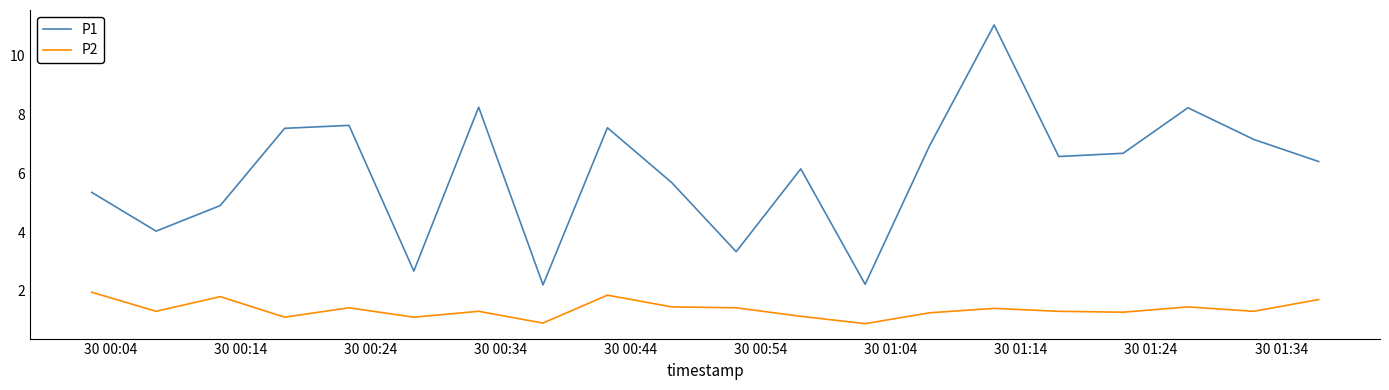

Which series has the largest total across all categories?

P1